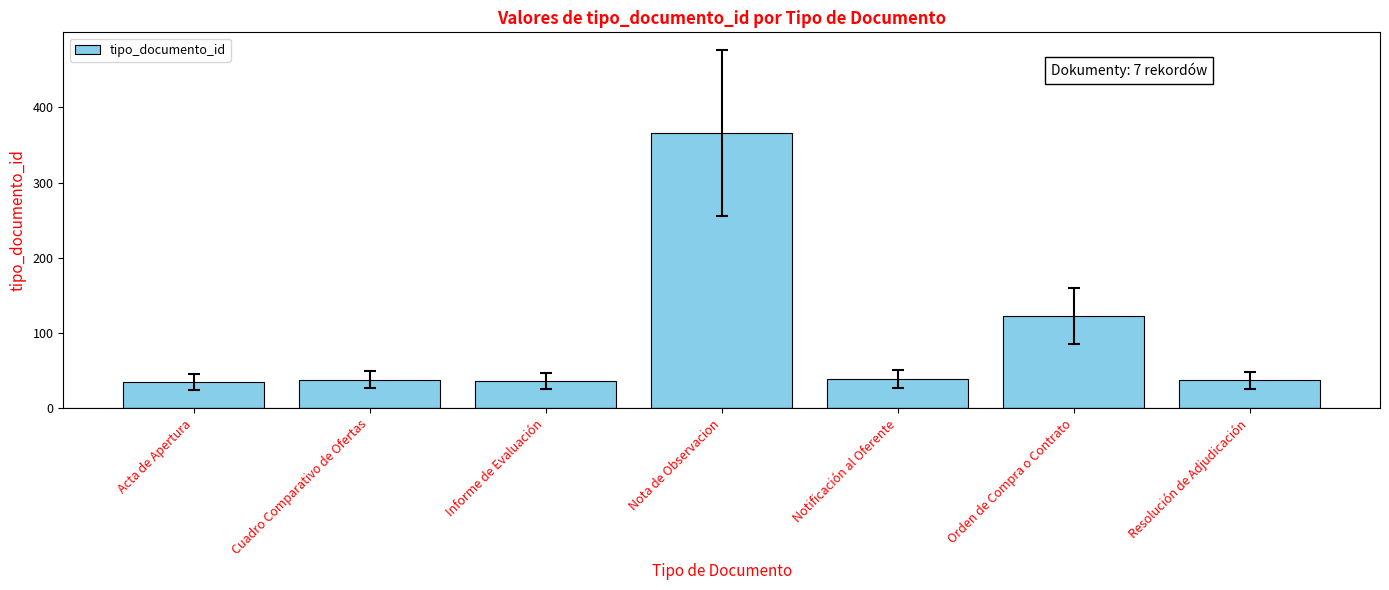

Between Informe de Evaluación and Nota de Observacion, which is larger?

Nota de Observacion